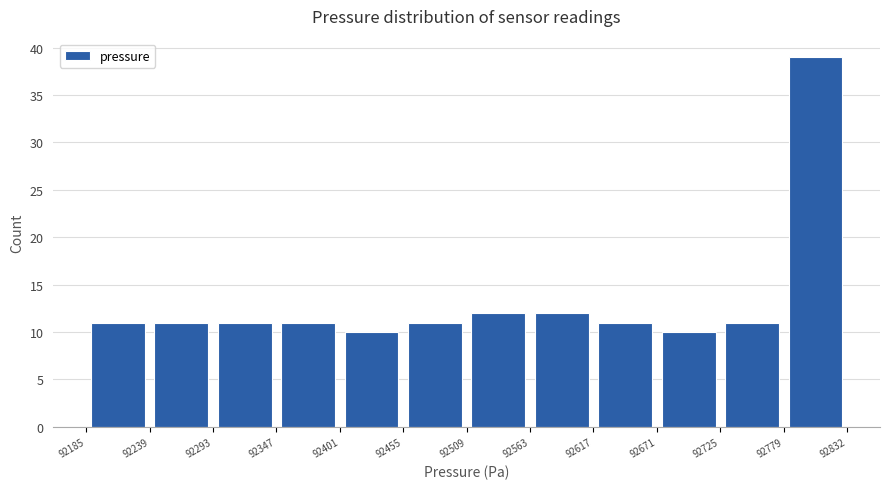

Reading left to right, list every bar in this chart as the range it spans on the x-axis followed by its height. The values are not printed on the chart, so give them approximately, as read against the axis.

92185 to 92239: 11
92239 to 92293: 11
92293 to 92347: 11
92347 to 92401: 11
92401 to 92455: 10
92455 to 92509: 11
92509 to 92563: 12
92563 to 92617: 12
92617 to 92671: 11
92671 to 92725: 10
92725 to 92779: 11
92779 to 92832: 39